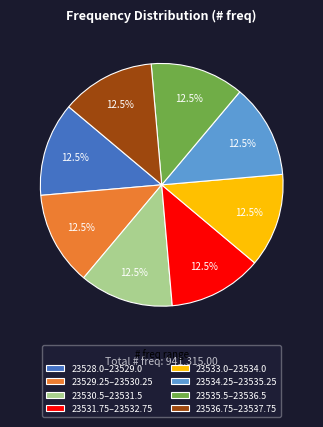

What is the ratio of the value at 23529.25–23530.25 to the value at 23535.5–23536.5?

1.0